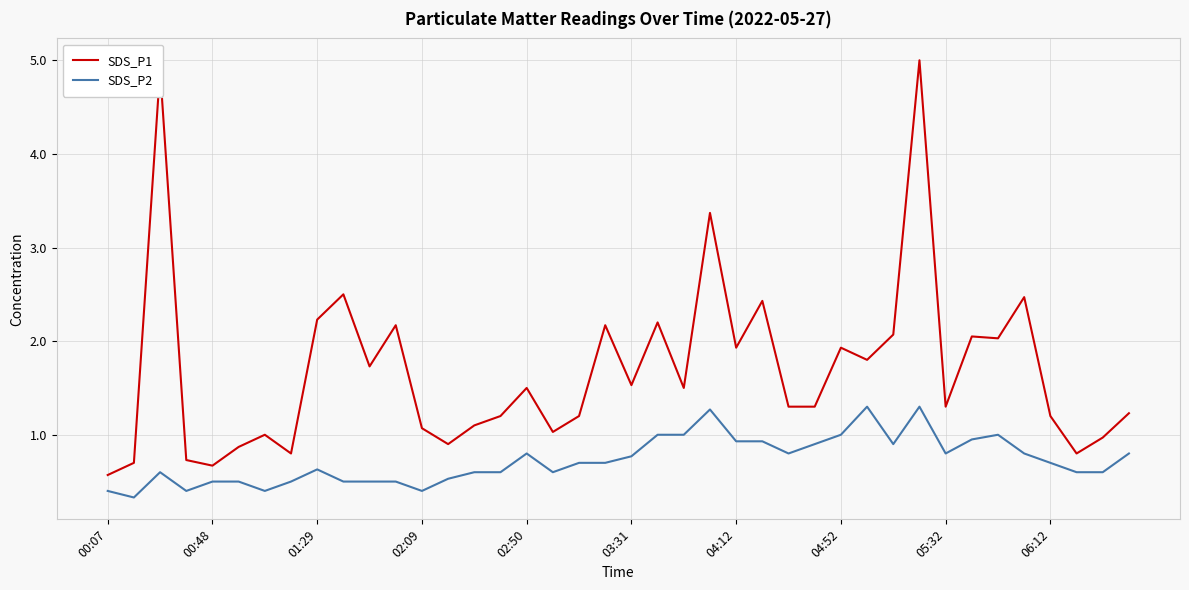

What is the difference between the maximum and minimum values in the SDS_P2 series?

1.0